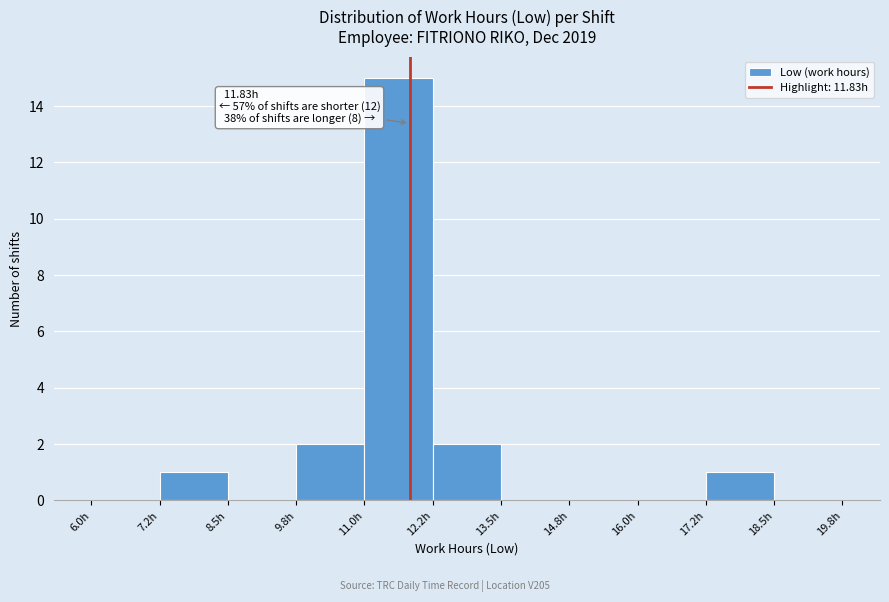

Over which range of the x-axis is the bar tallest?

11.00 to 12.25